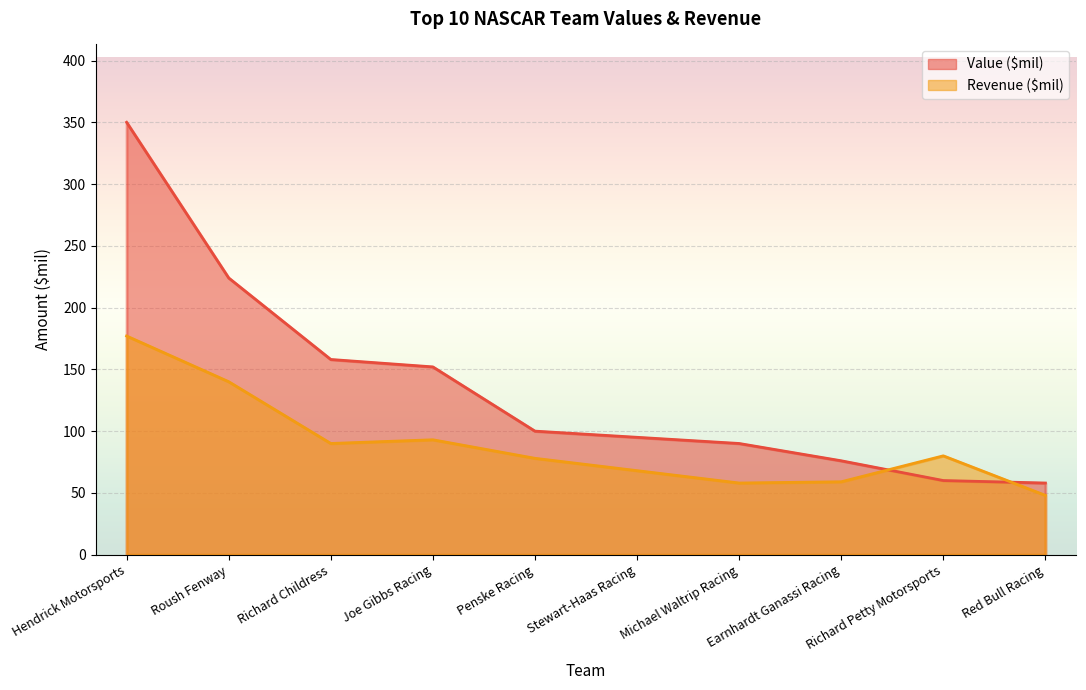

What is the difference between the Revenue ($mil) values at Hendrick Motorsports and Richard Petty Motorsports?

97